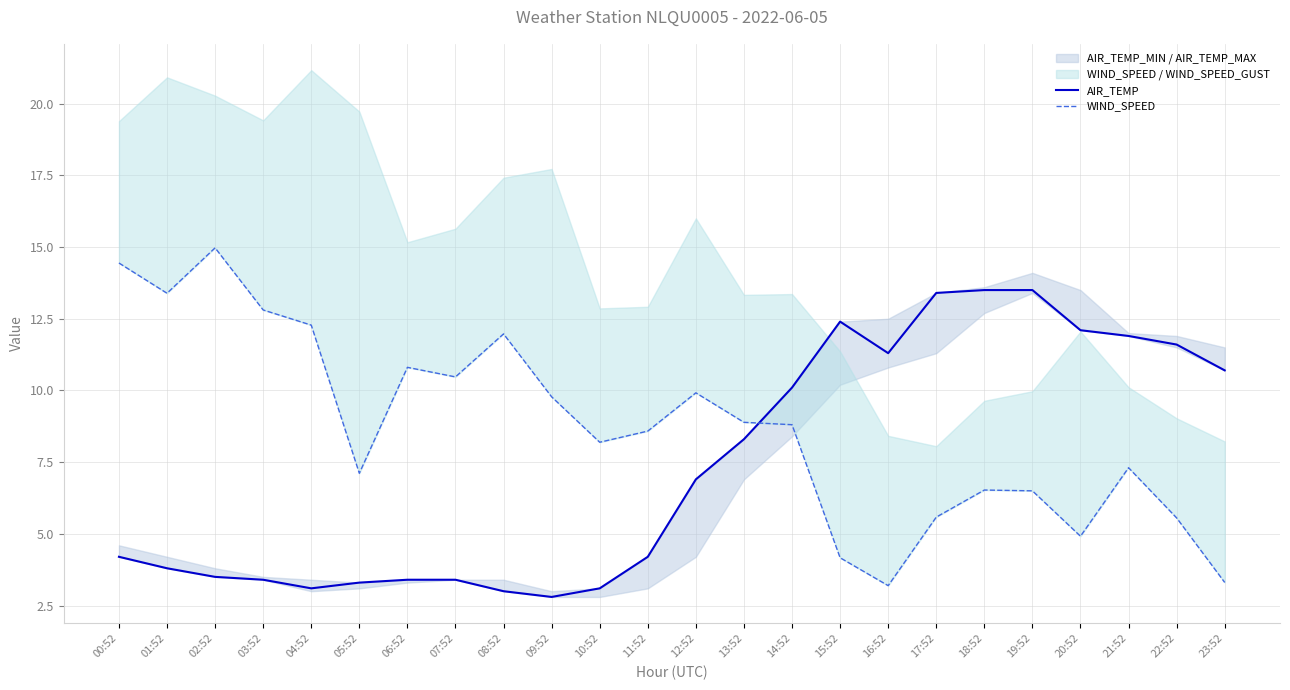

What is the total value across all series at 17:52?

19.0